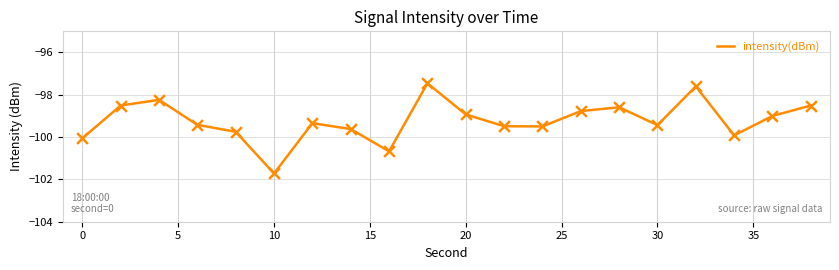

What is the difference between the maximum and minimum values?

4.3